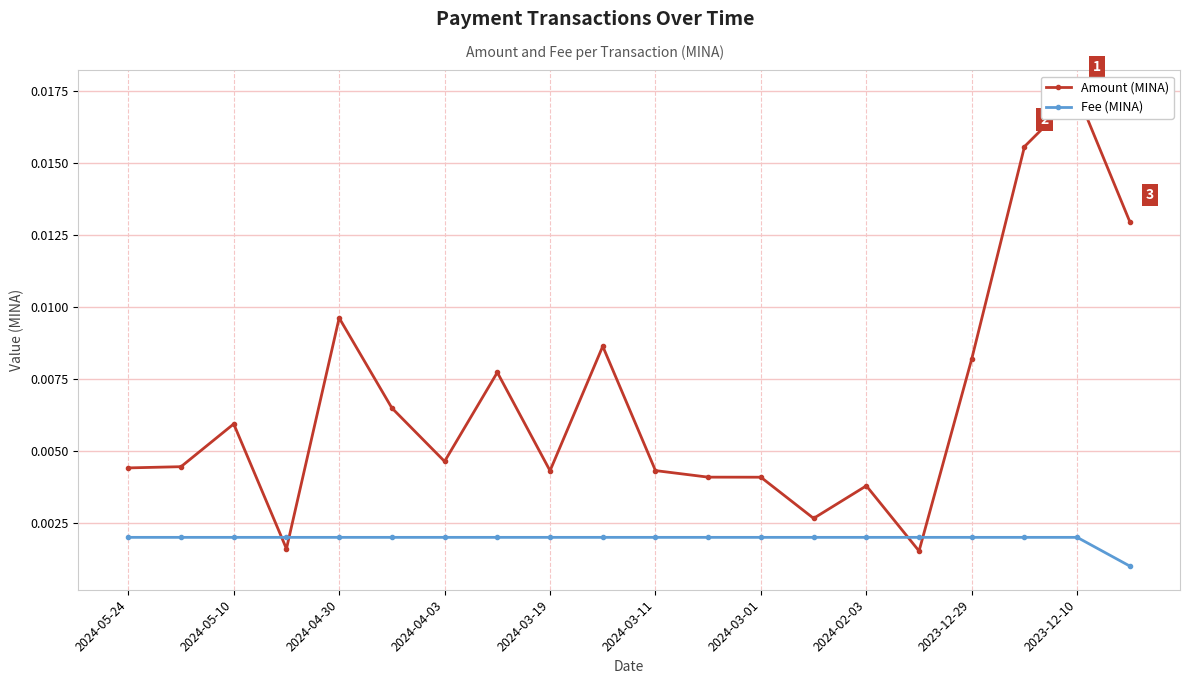

How many Fee (MINA) values are between 0 and 1?

20